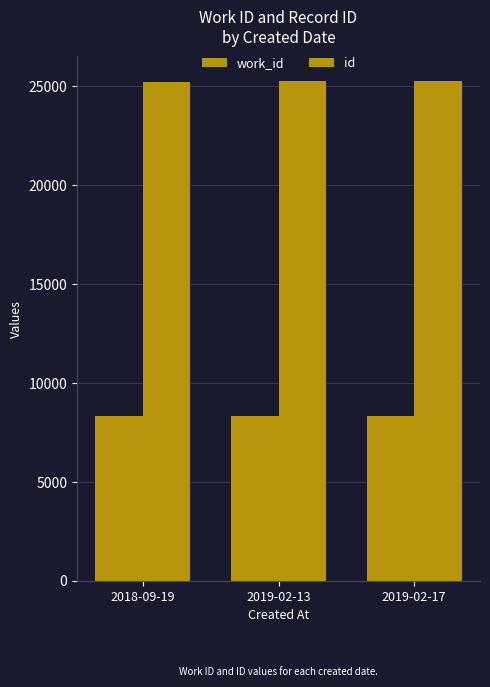

How many data points does each series have?

3